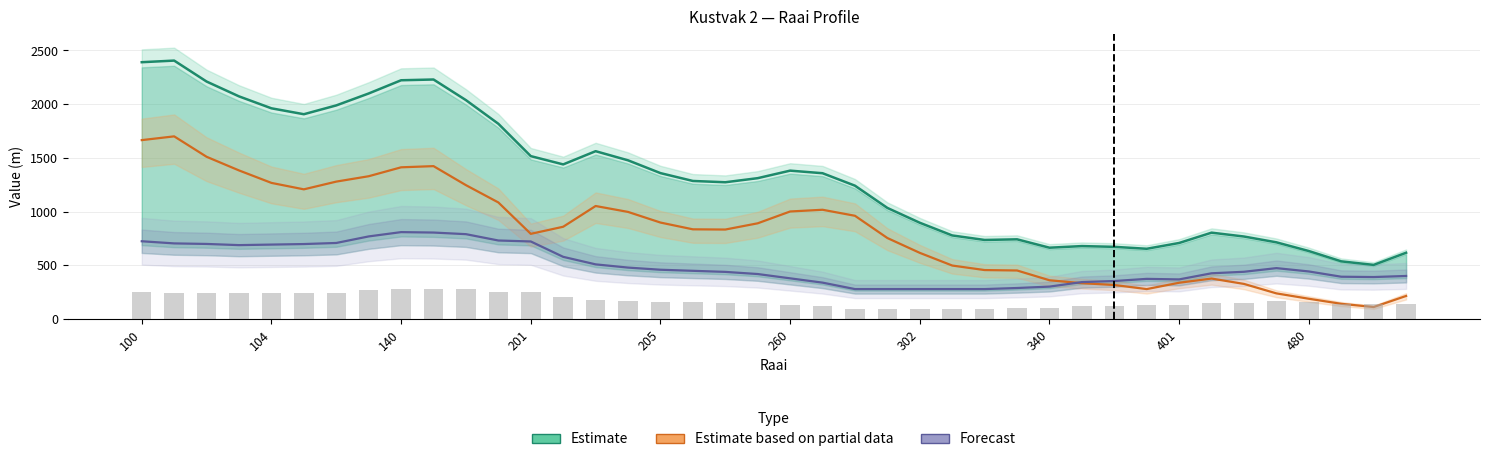

Reading left to right, transcribe all the data shown in this chart.

Estimate: 2391	2406	2211	2073	1962	1907	1989	2100	2223	2230	2038	1818	1517	1440	1563	1478	1359	1286	1274	1312	1382	1358	1242	1035	897	779	737	743	665	680	673	655	709	805	769	715	634	538	505	618
Estimate based on partial data: 1666	1701	1511	1384	1268	1208	1280	1330	1413	1424	1247	1086	794	860	1053	998	899	836	834	892	1002	1018	962	755	617	499	457	453	362	335	318	280	339	378	328	240	190	143	113	216
Forecast: 725	705	700	689	694	699	709	770	810	806	791	732	723	580	510	480	460	450	440	420	380	340	280	280	280	280	280	290	303	345	355	375	370	427	441	475	444	395	392	402